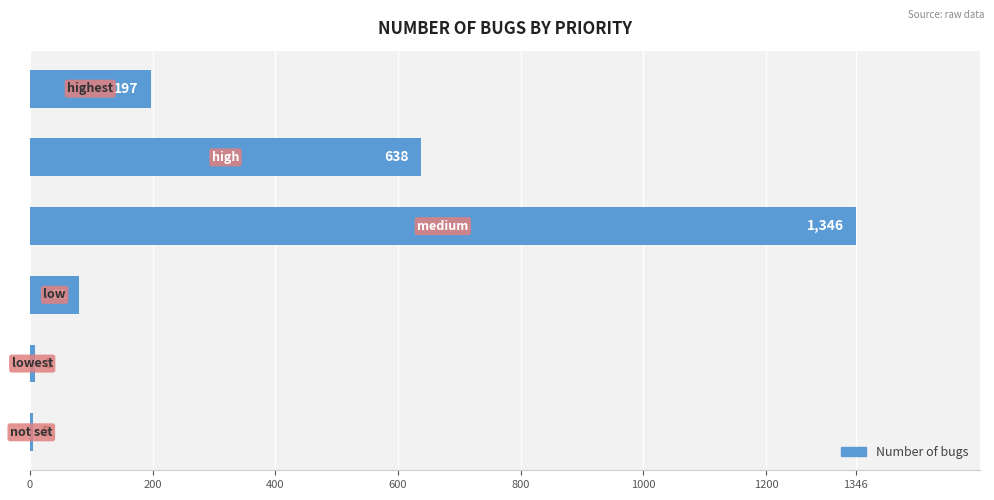

What is the sum of all values?

2275